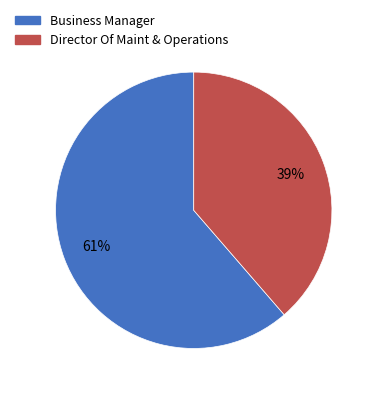

Is the sum of Director Of Maint & Operations and Business Manager greater than half?

Yes